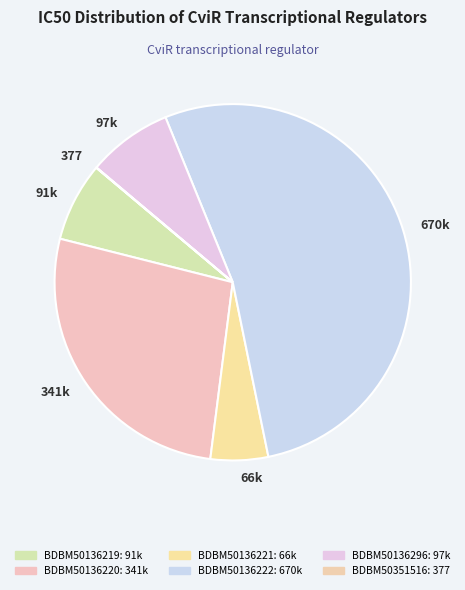

The 66k slice represents 11% of the pie. True or false?

False